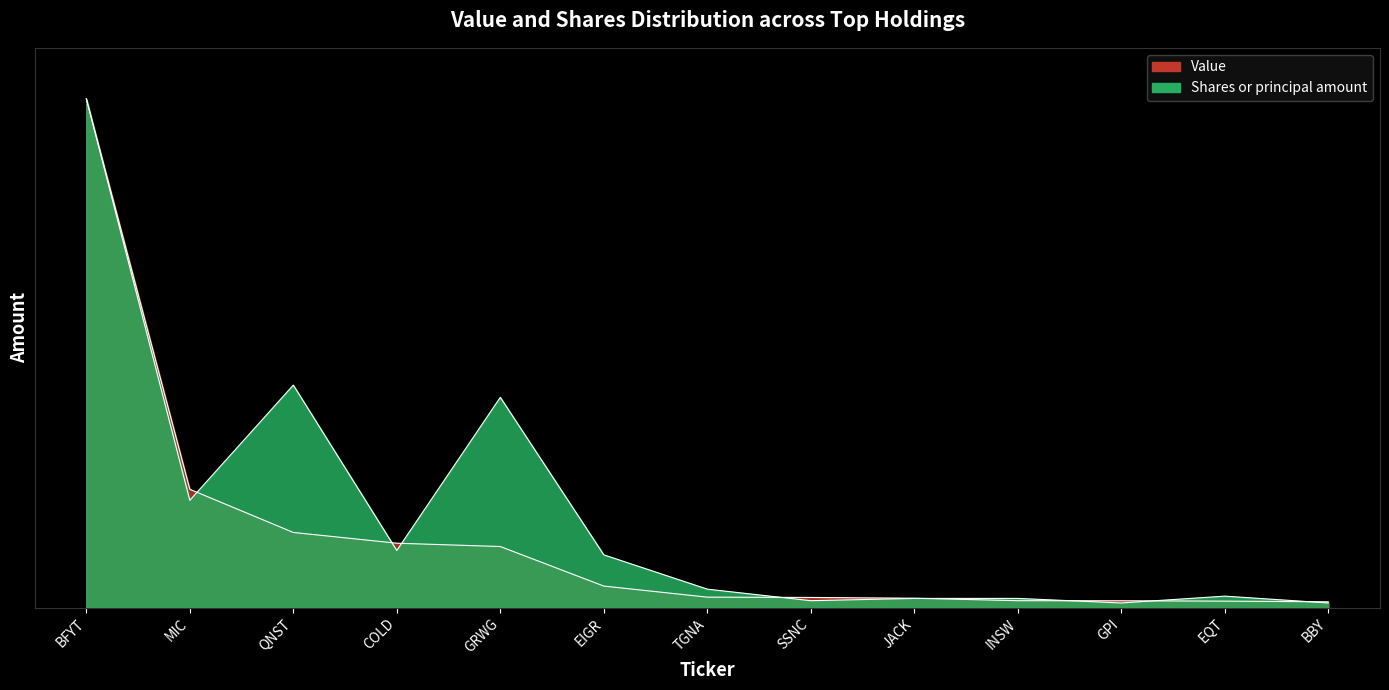

What is the value of the Shares or principal amount point at the 5th from the left?

5805487.0